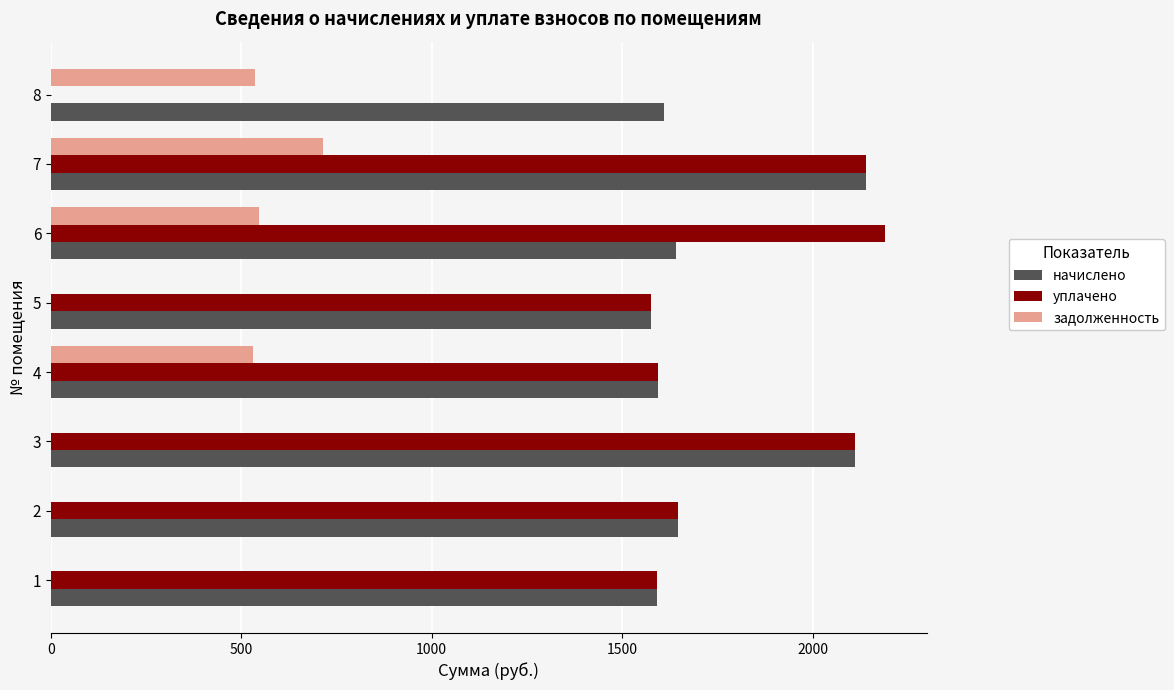

What is the spread (max minus min) of values at 6?

1642.4